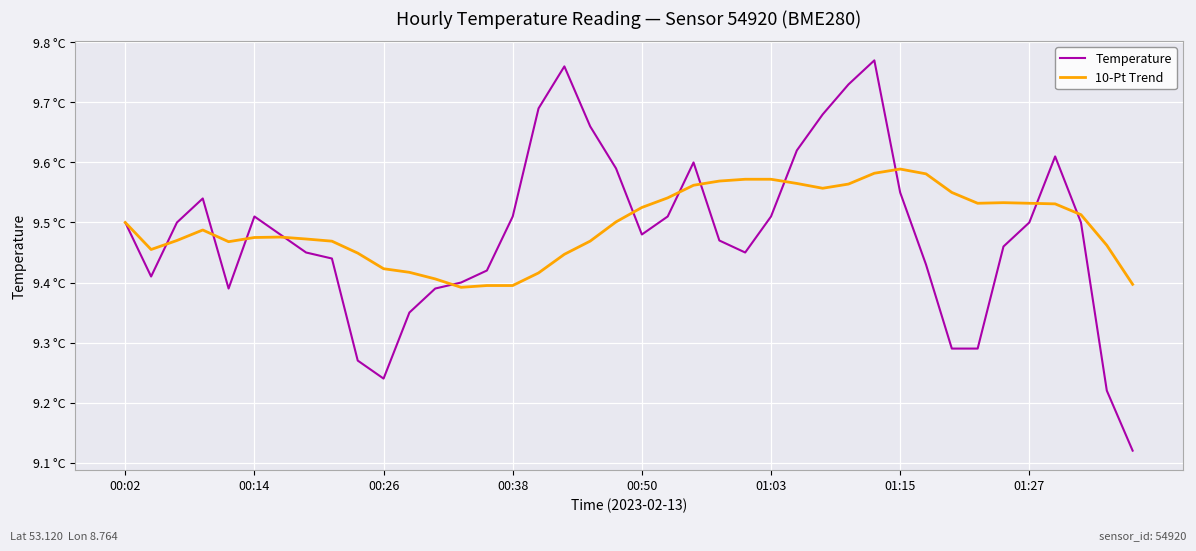

After their last crossing, which series has the higher values: Temperature or 10-Pt Trend?

10-Pt Trend